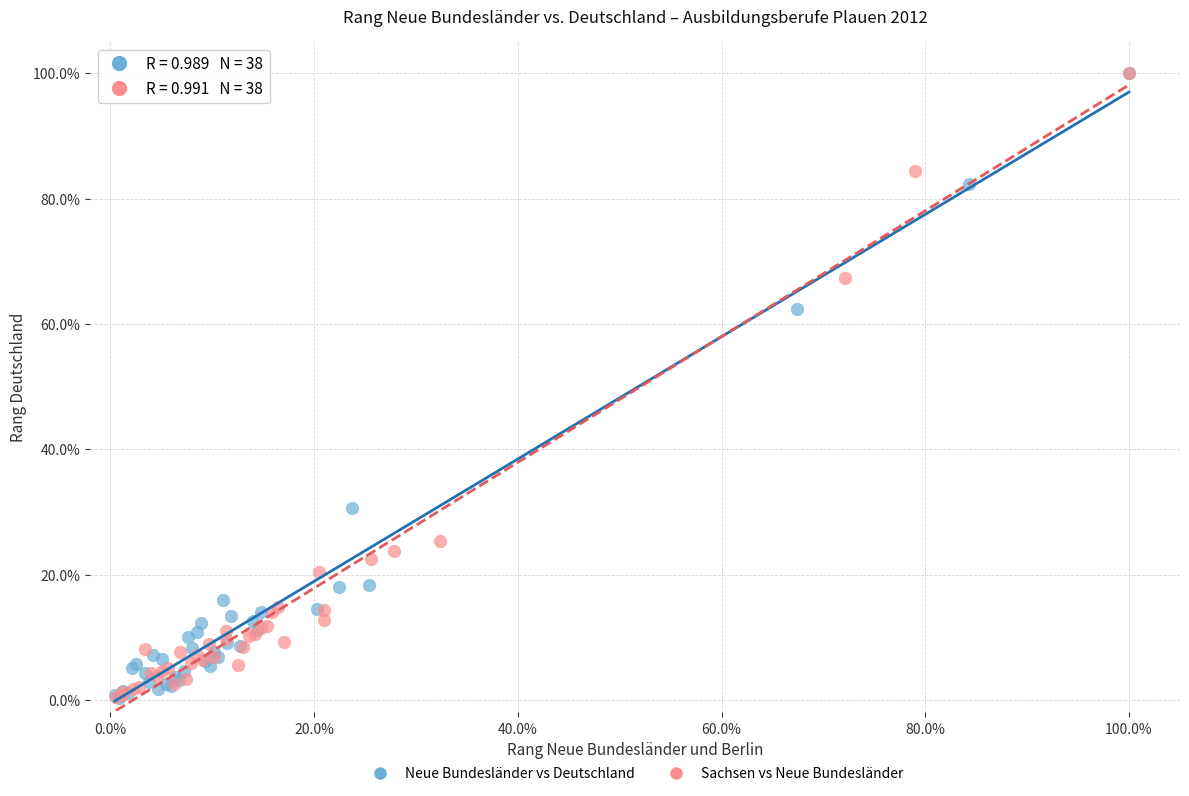

What are all the series names shown in the legend?

Neue Bundesländer vs Deutschland, Sachsen vs Neue Bundesländer